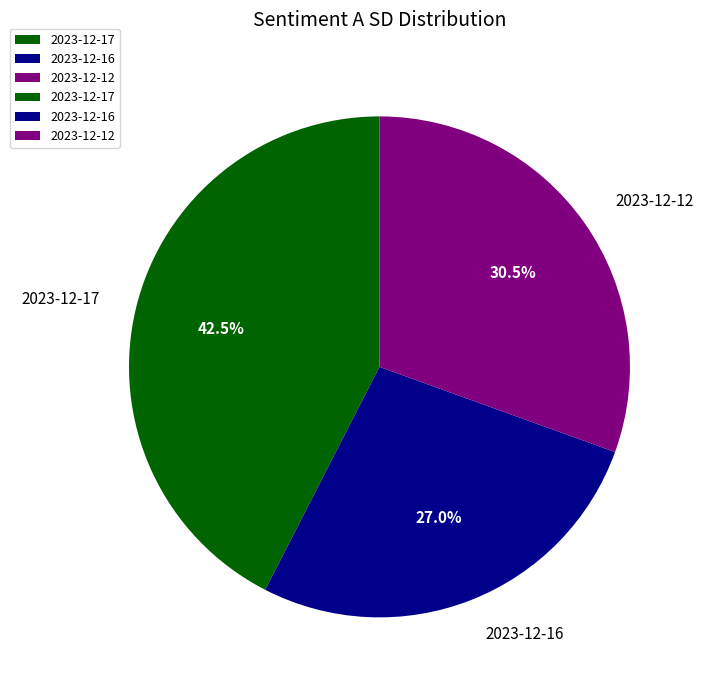

Is there any slice that represents more than half of the pie?

No